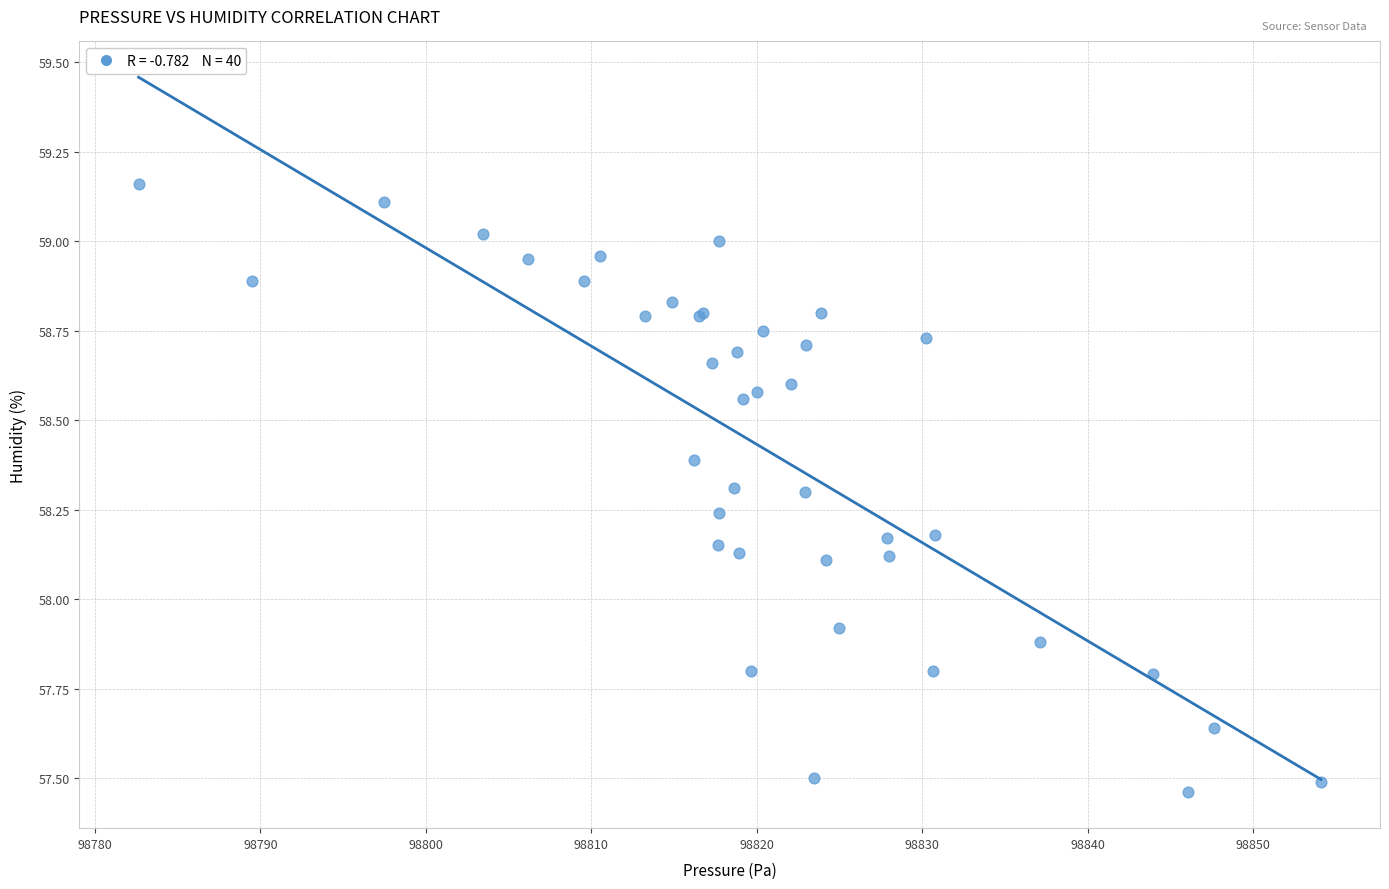

What Y value in the scatter plot is closest to 58?

57.9